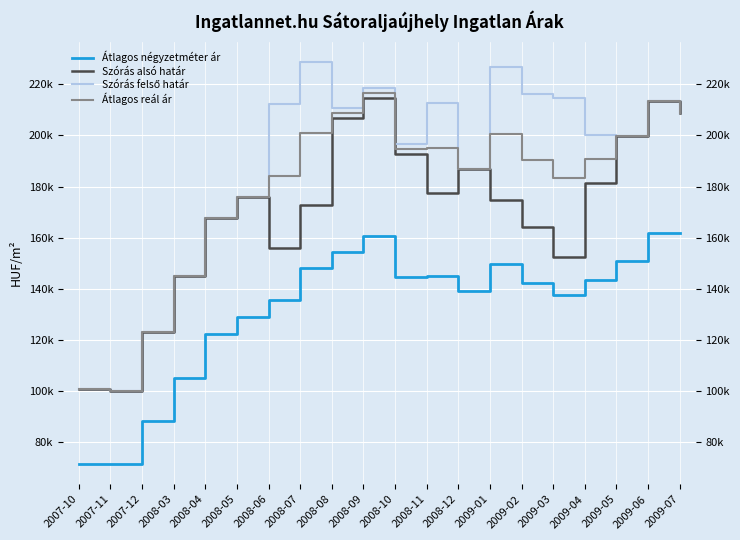

Where does the Átlagos négyzetméter ár series first go above 143617?

2008-07